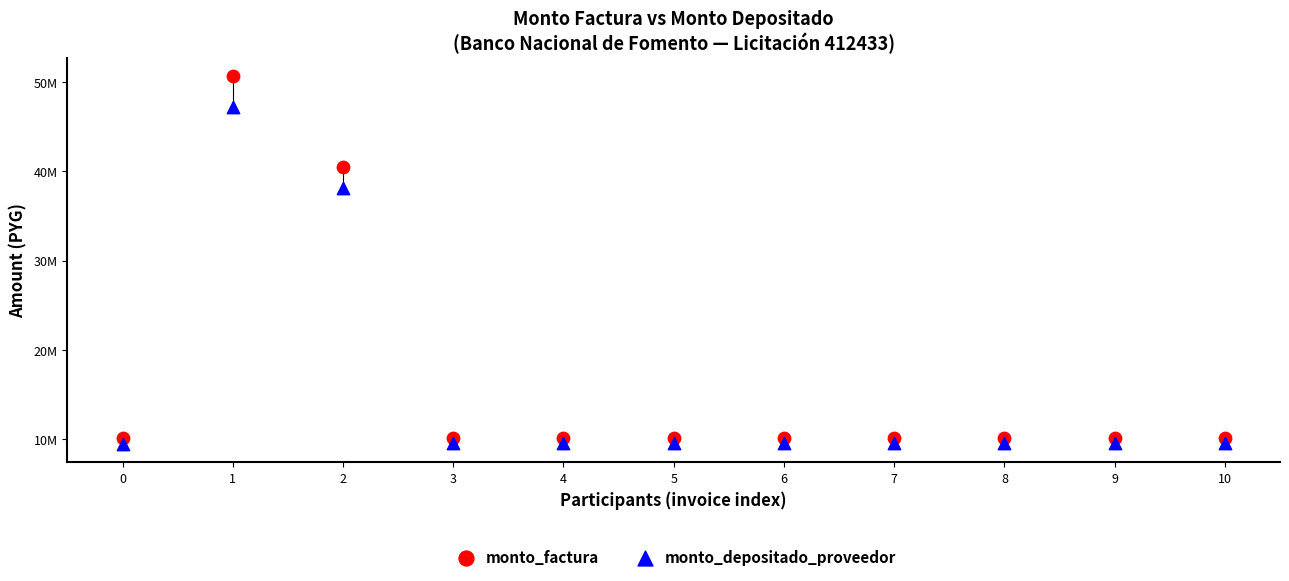

Which series contains the lowest Y value?

monto_depositado_proveedor